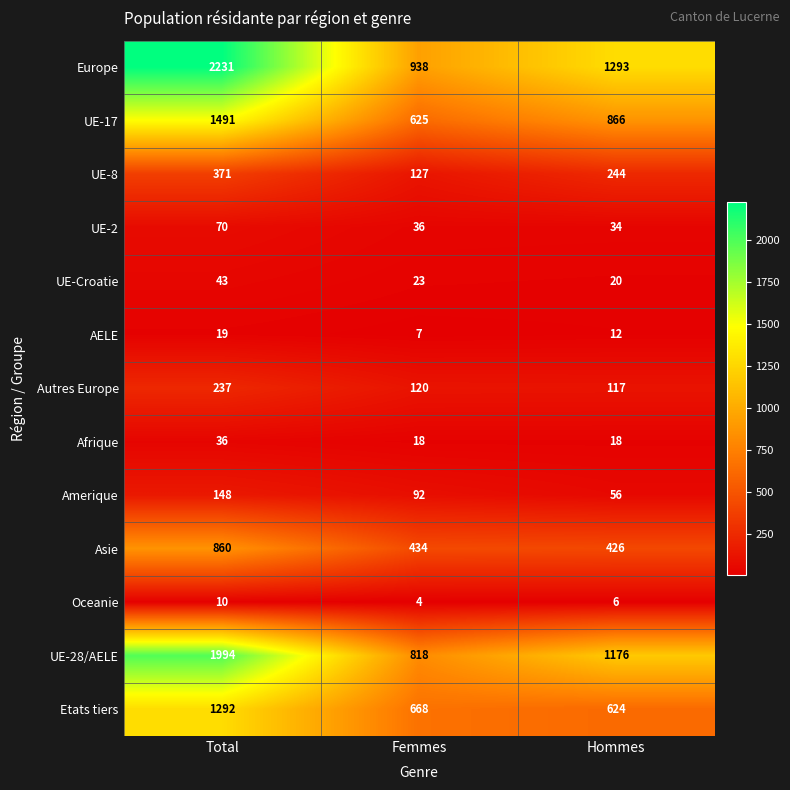

True or false: Europe has a value of 1293 at Hommes.

True